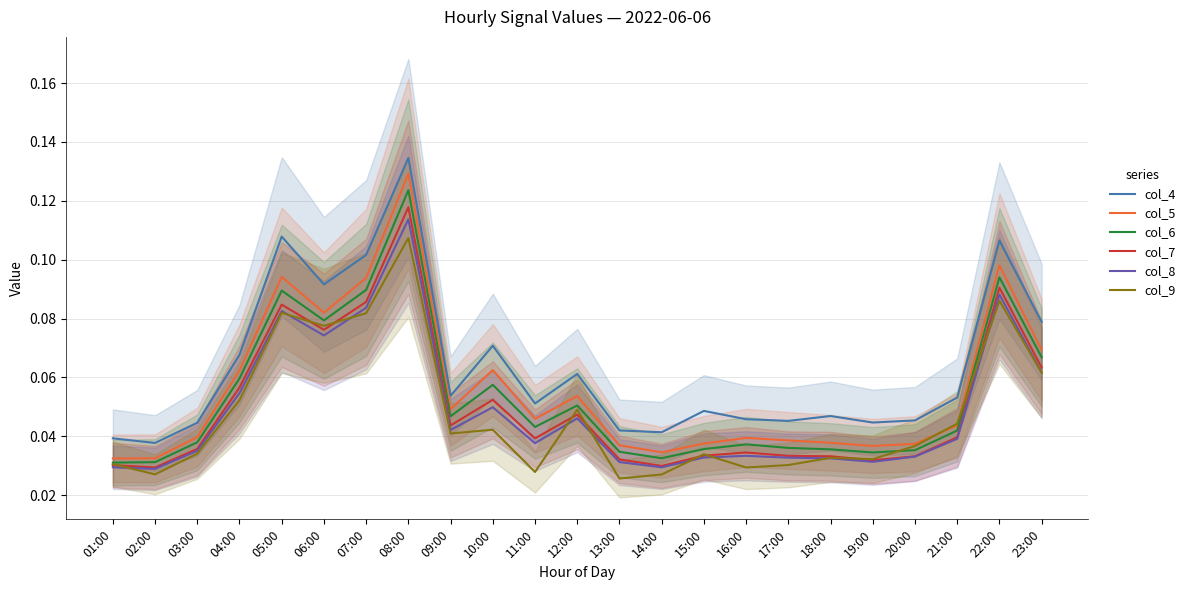

True or false: col_7 has a value of 0.0 at 14:00.

False